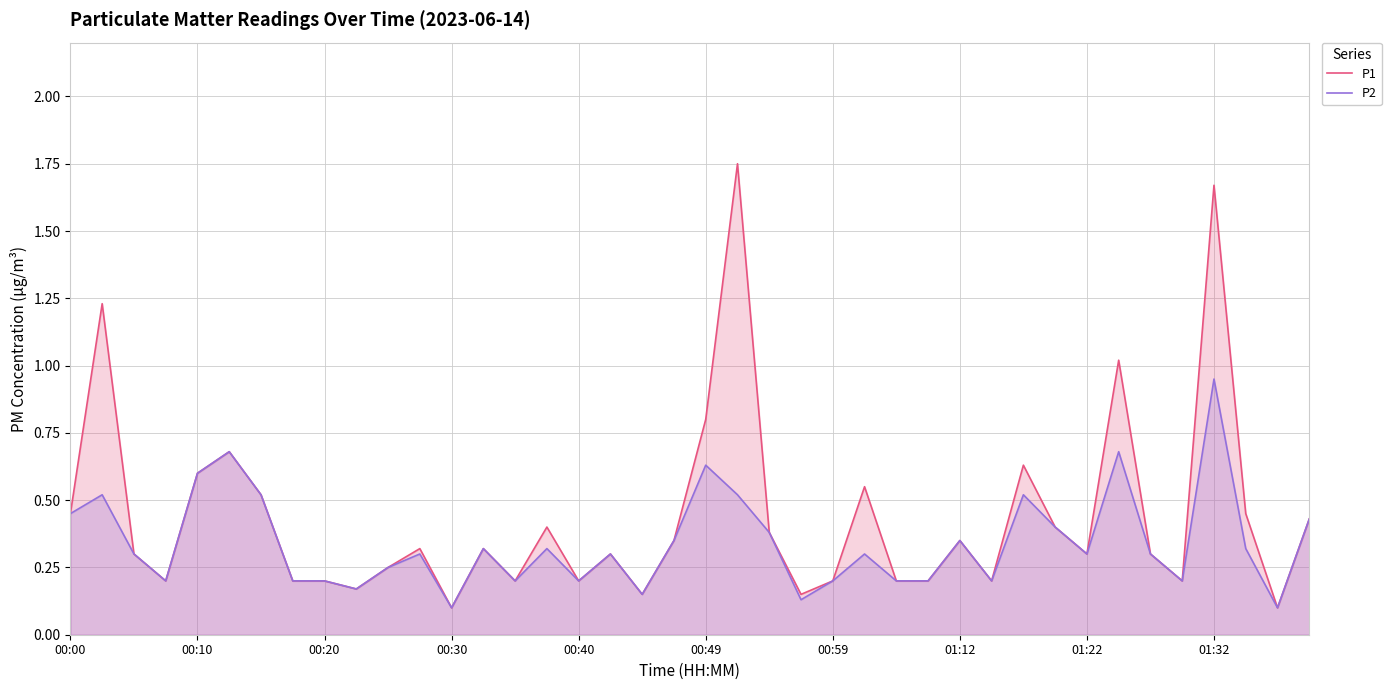

List the series in order of their overall mean, highest first.

P1, P2